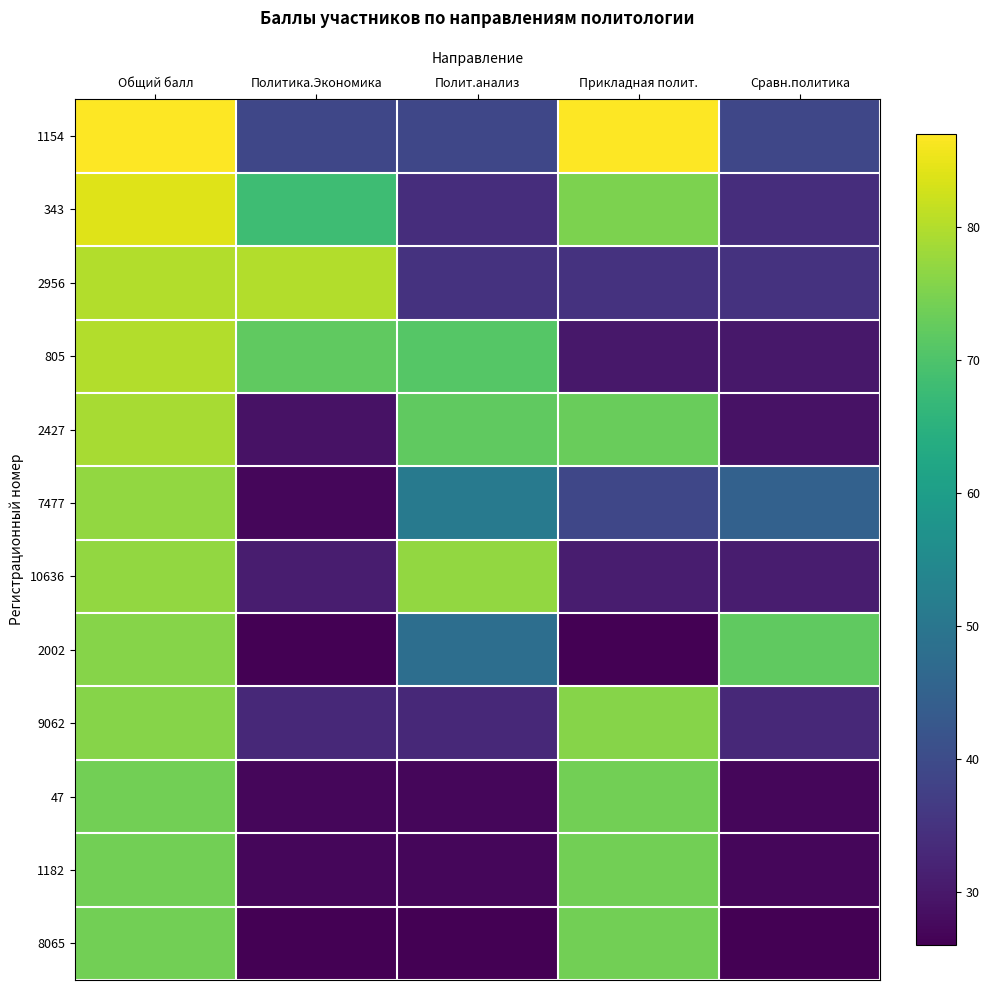

How many series are shown in this chart?

12